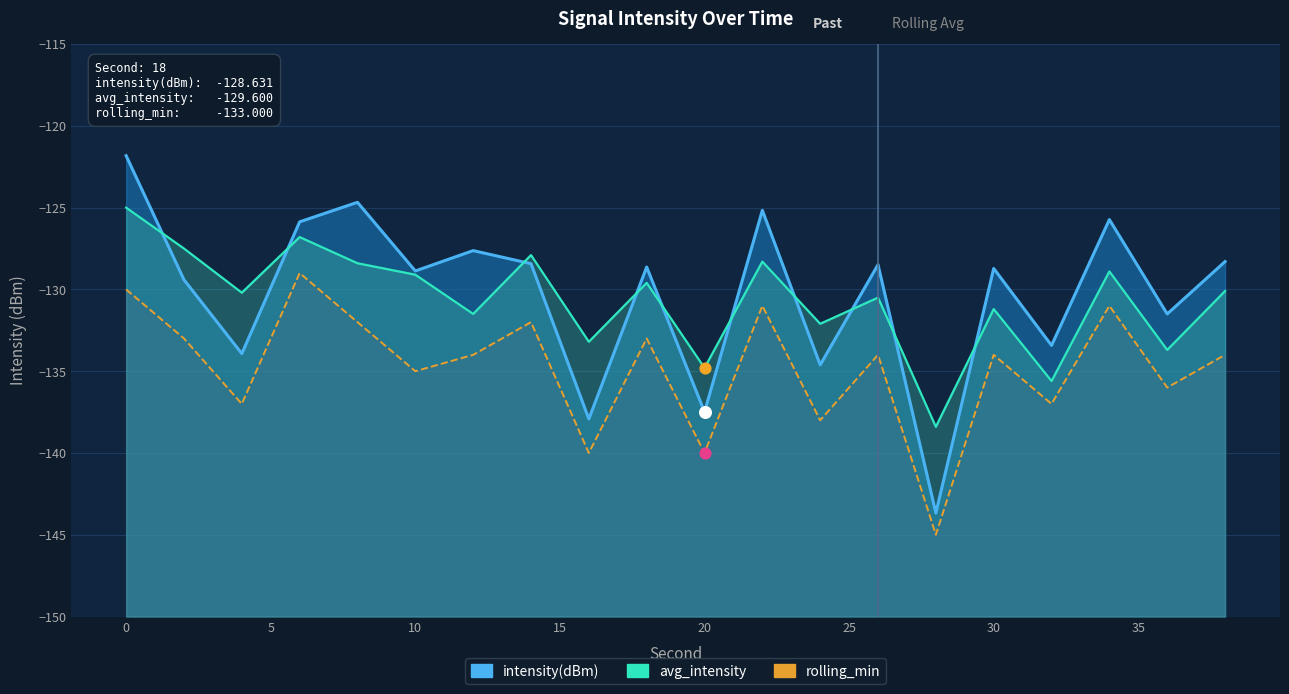

What are all the series names shown in the legend?

intensity(dBm), avg_intensity, rolling_min